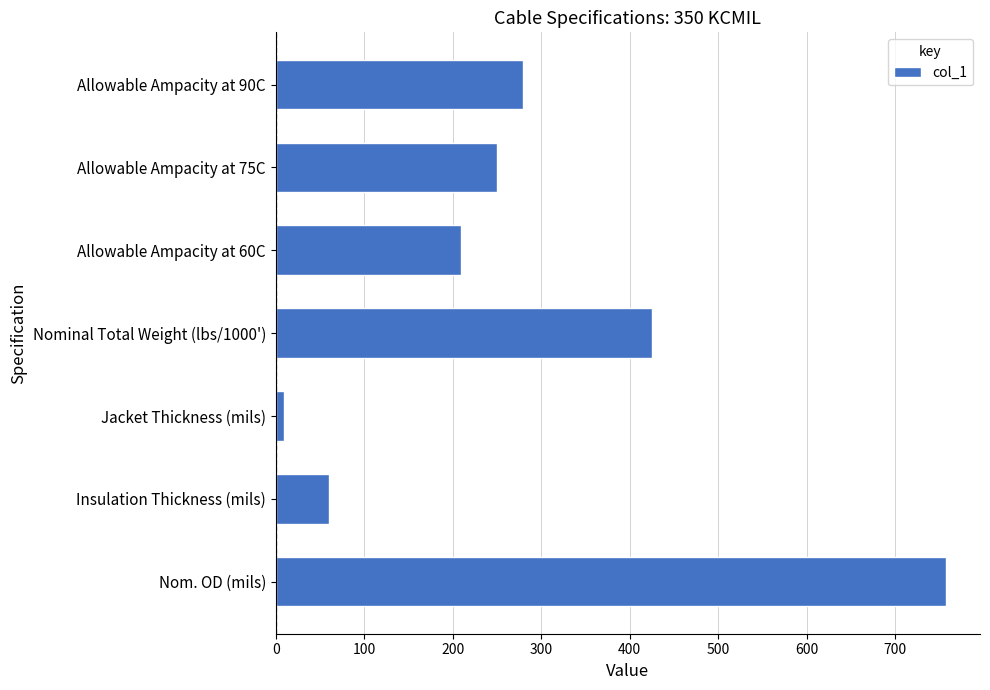

The value at Nom. OD (mils) is 758. True or false?

True